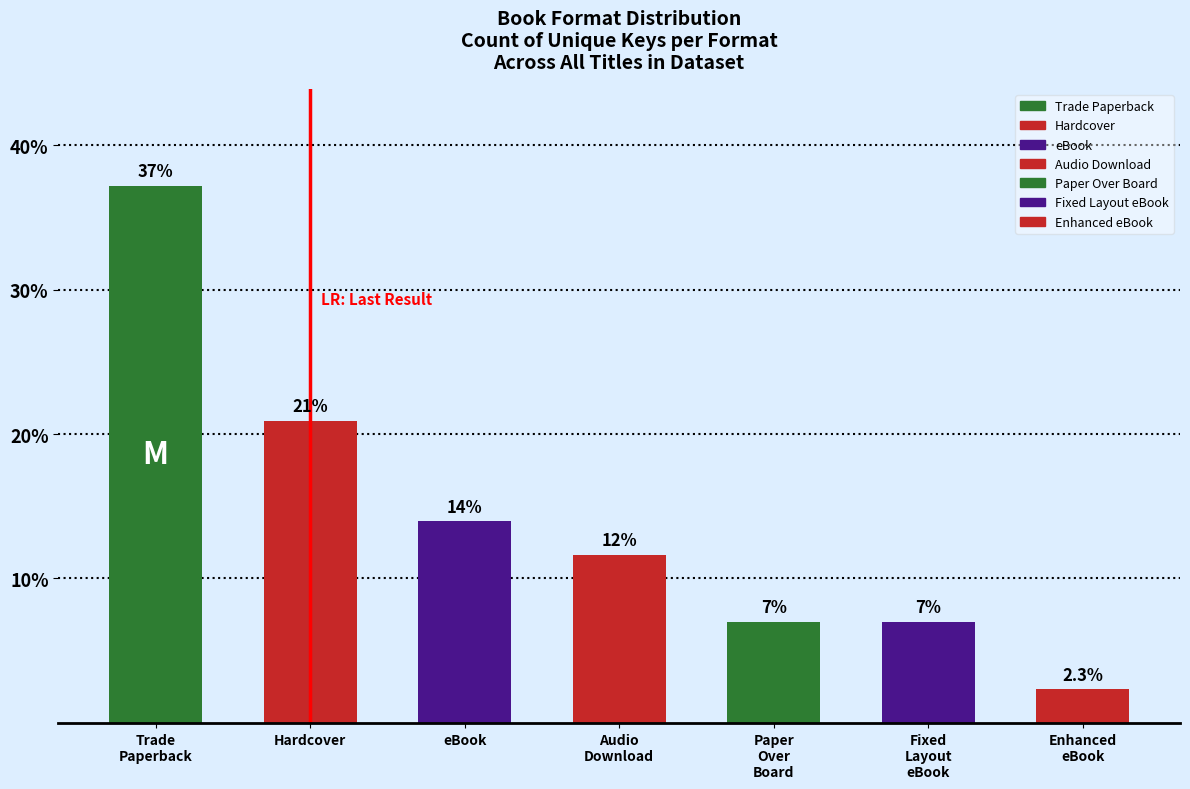

Reading left to right, transcribe all the data shown in this chart.

37.2	20.9	14.0	11.6	7.0	7.0	2.3